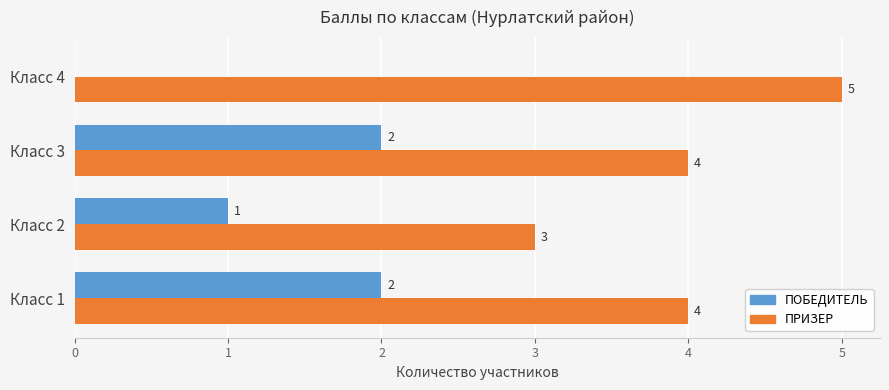

What is the highest value of the ПРИЗЕР series?

5